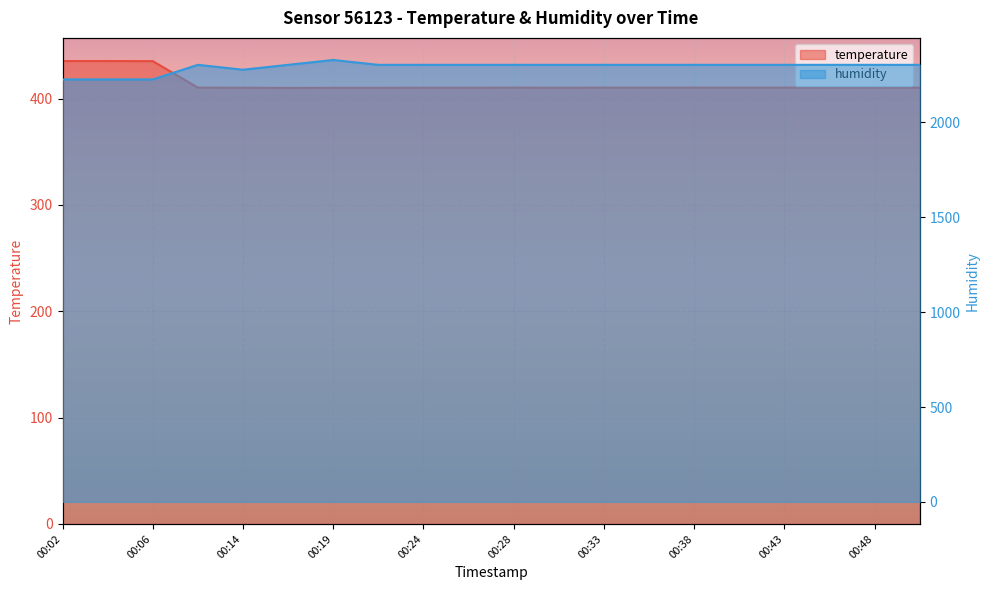

Is the value of temperature at 00:38 greater than the value of humidity at 00:48?

No